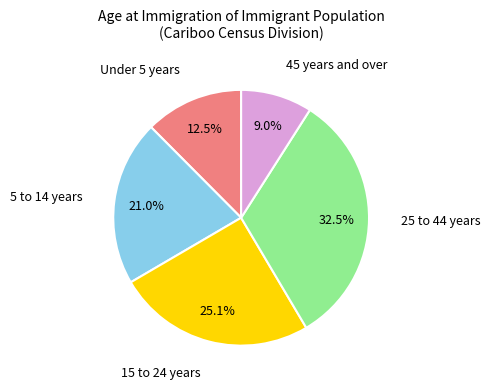

Is there any slice that represents more than half of the pie?

No